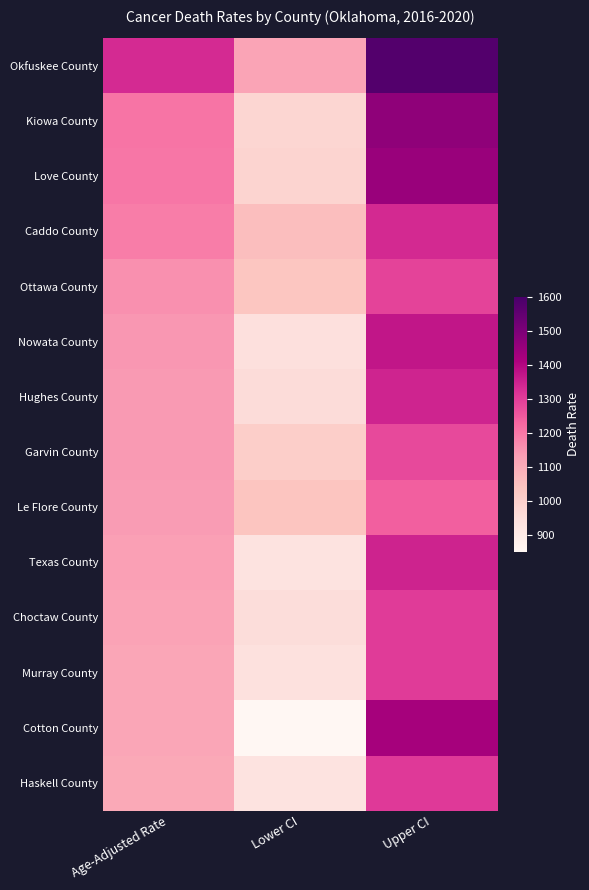

What is the total value across all series at Lower CI?

13718.5